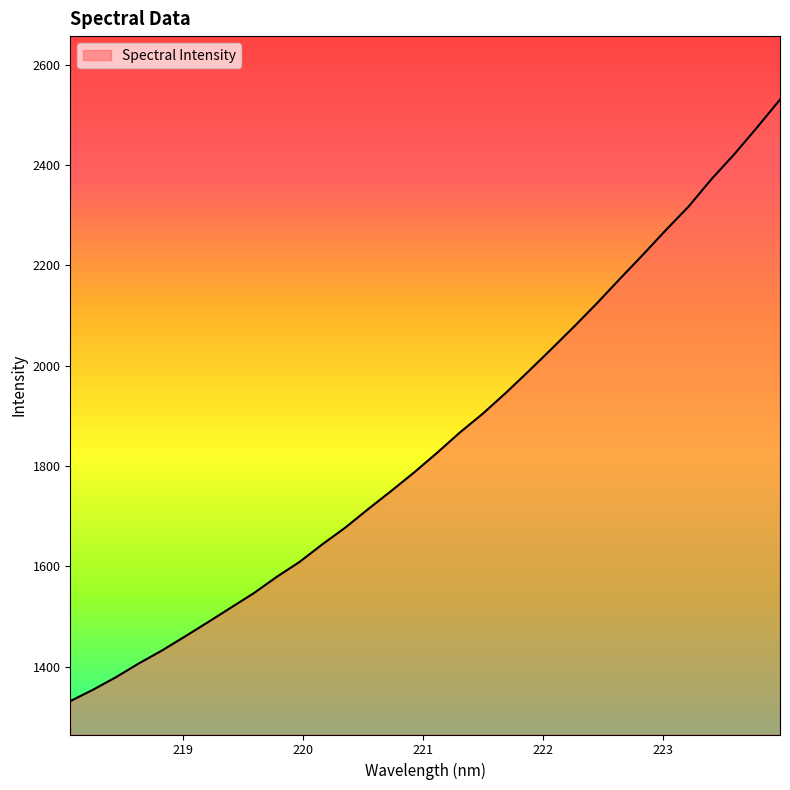

What is the greatest value displayed?

2530.4